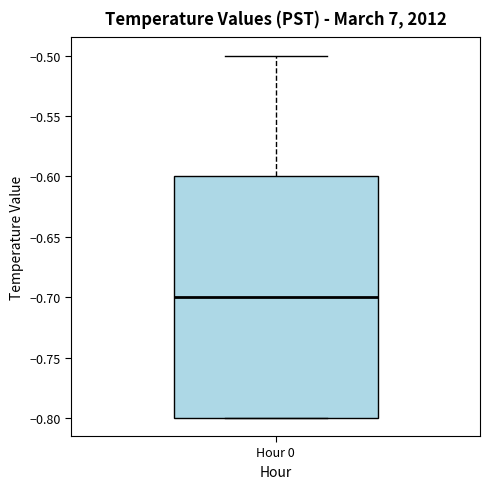

Transcribe this box plot: give where the median line is, the range the box spans, and where the two whiskers end, as read against the y-axis. The values are not printed on the chart, so give them approximately, as read against the axis.

median -0.7, box -0.8 to -0.6, whiskers -0.8 to -0.5